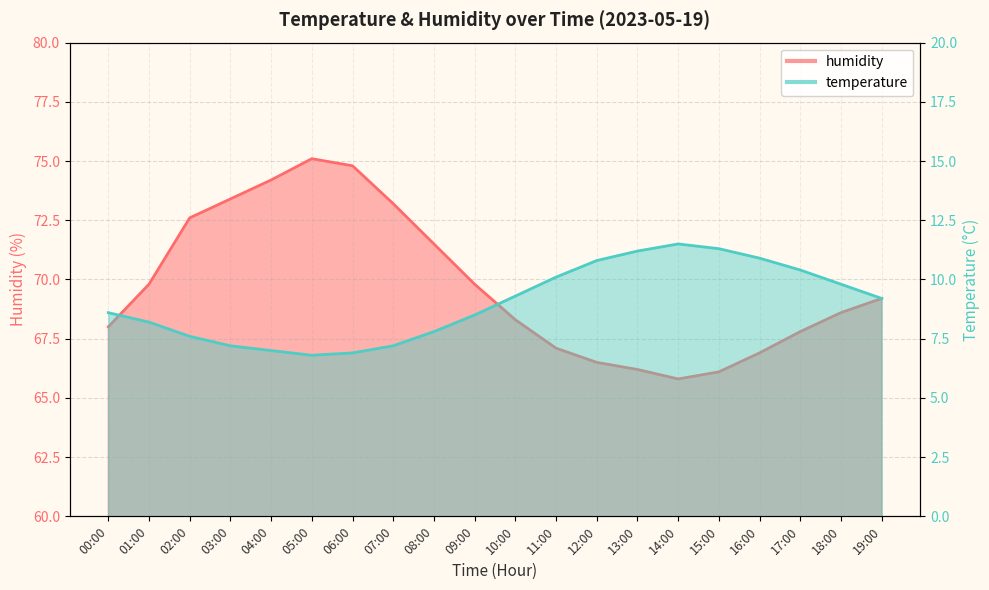

Rank the series by their maximum value, from lowest to highest.

temperature, humidity